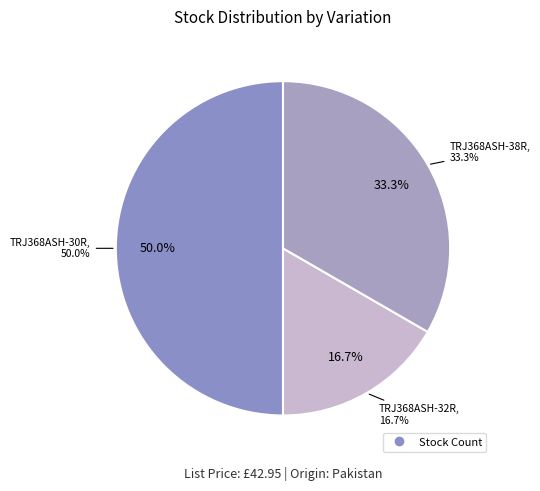

Does any single category account for the majority?

No